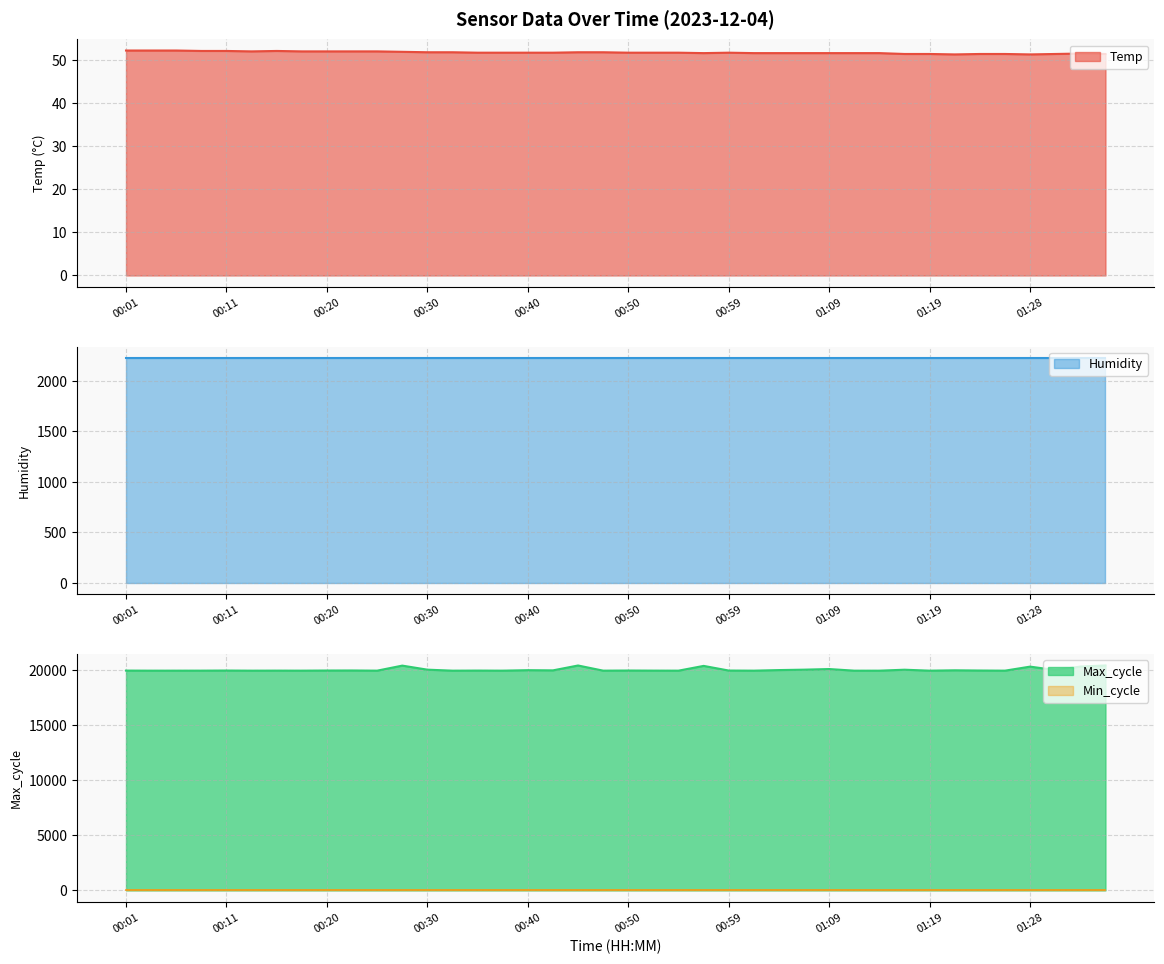

What is the maximum value for Temp?

52.1